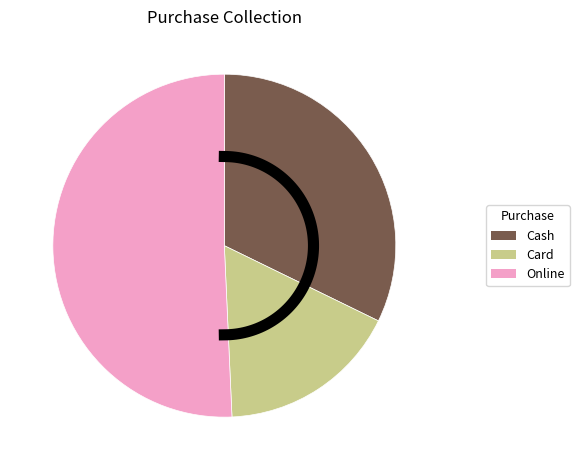

What percentage is the Cash slice, to the nearest percent?

32%